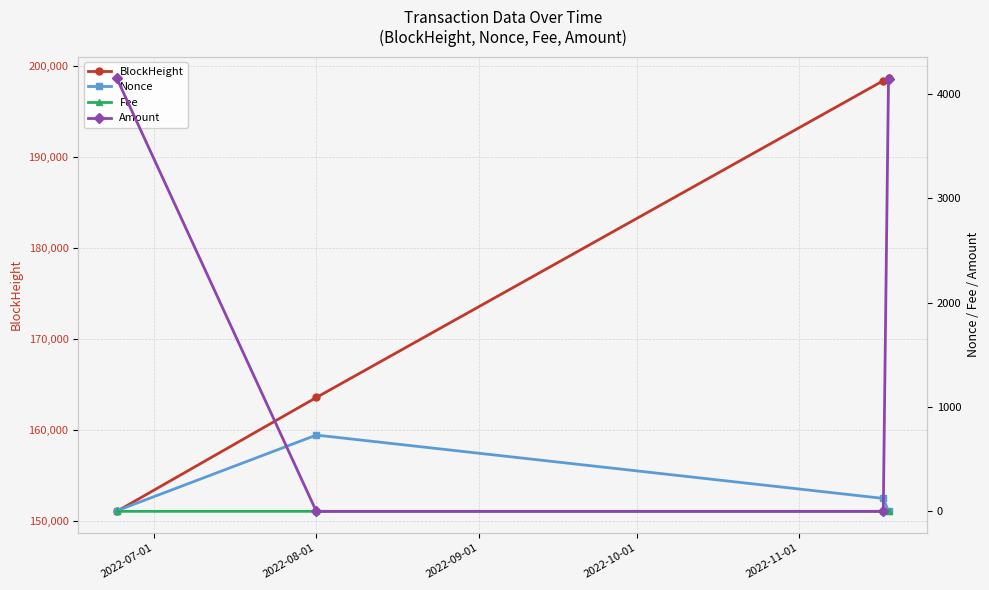

What are all the series names shown in the legend?

BlockHeight, Nonce, Fee, Amount